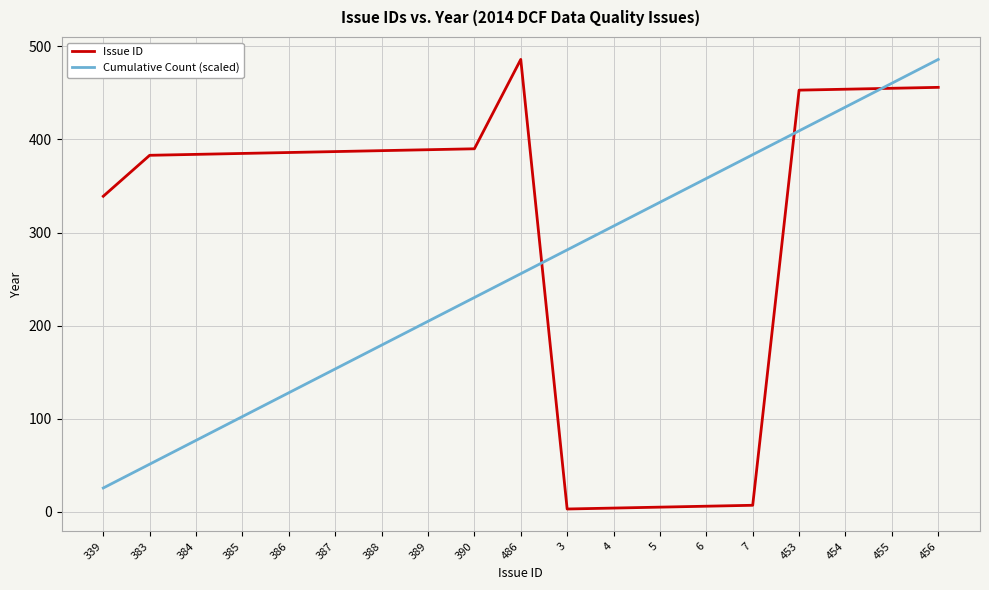

Count the number of data series in this chart.

2